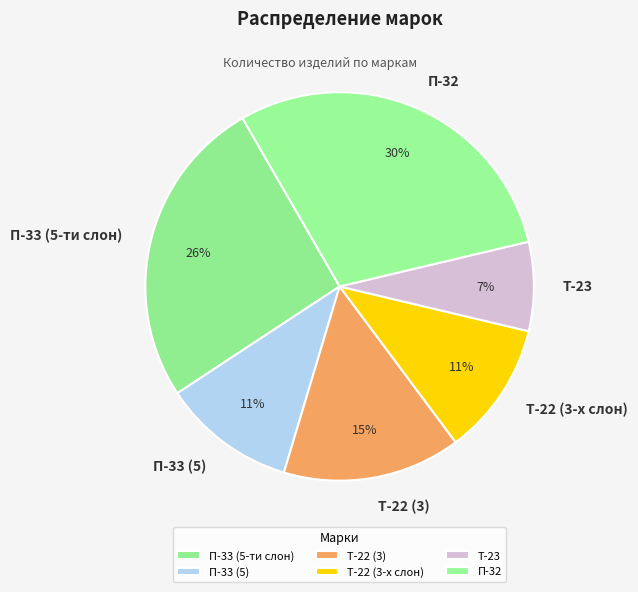

To the nearest percent, what is the average slice percentage?

17%